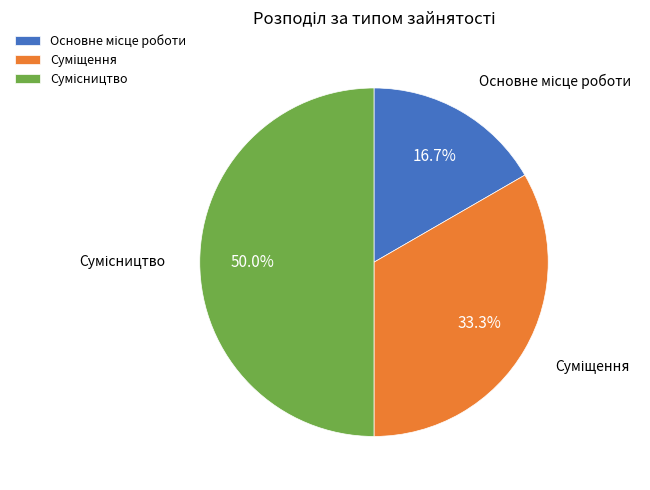

Count the number of slices in the pie.

3